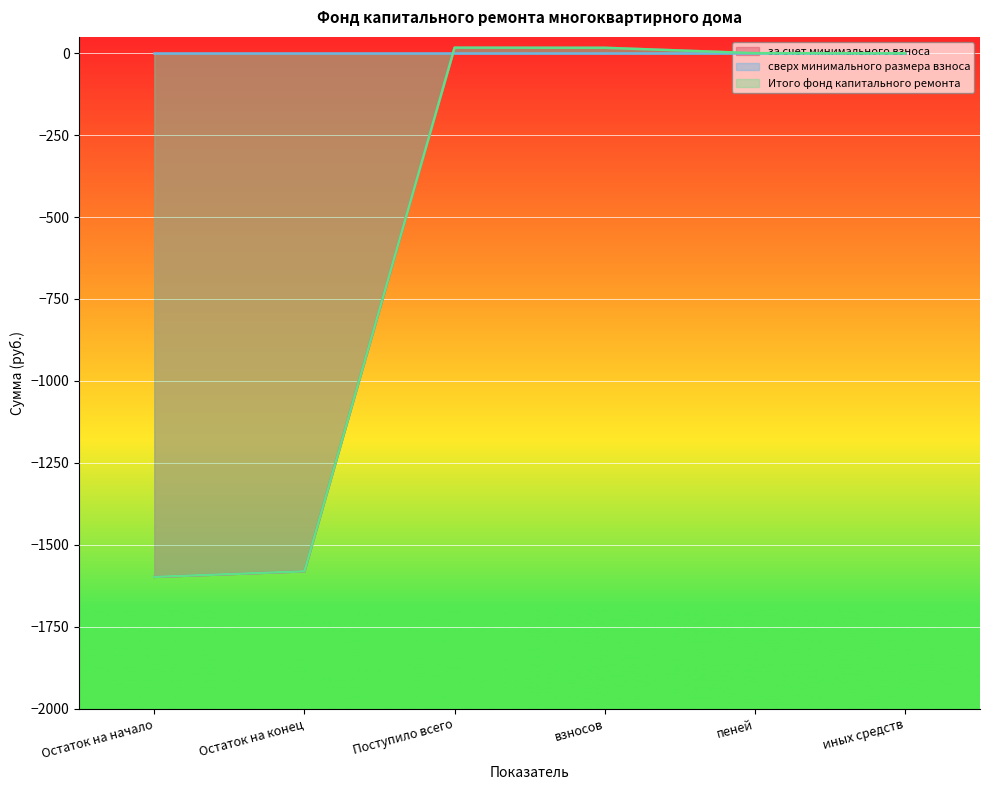

What is the sum of all Итого фонд капитального ремонта values?

-3145.2